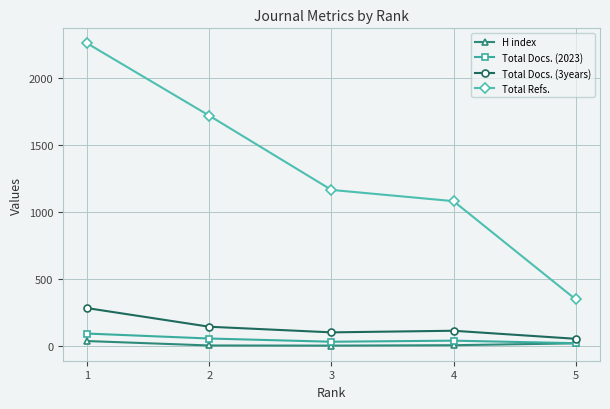

Which series has the largest total across all categories?

Total Refs.